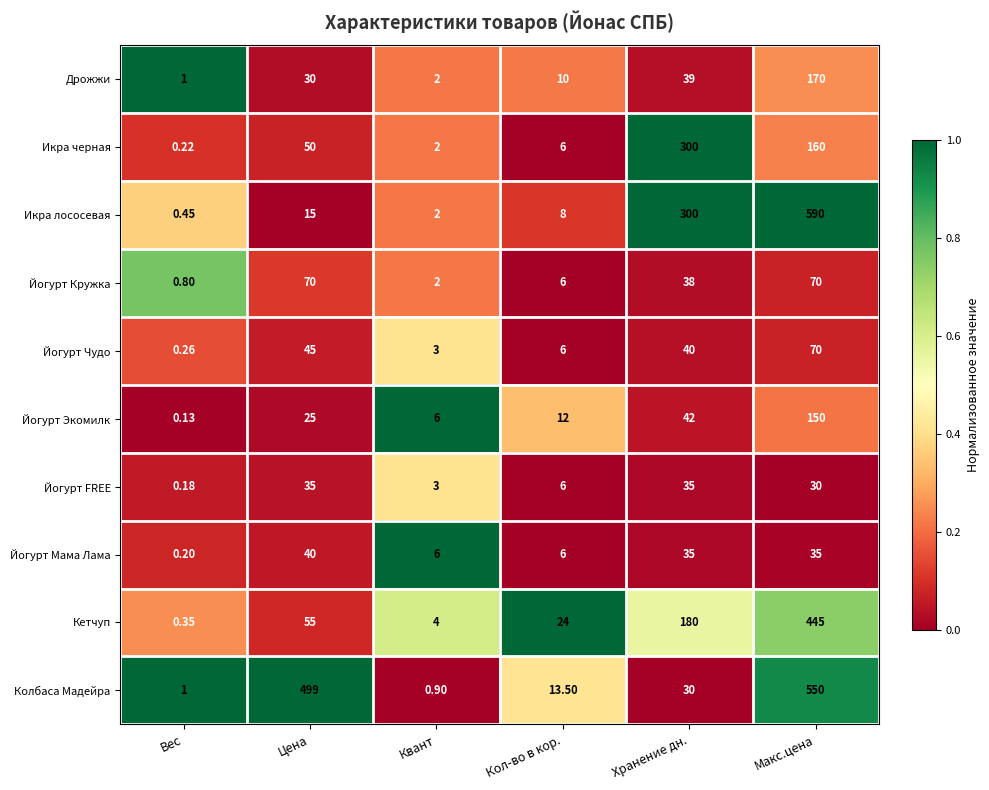

Rank the series at Цена from highest to lowest value.

Колбаса Мадейра, Йогурт Кружка, Кетчуп, Икра черная, Йогурт Чудо, Йогурт Мама Лама, Йогурт FREE, Дрожжи, Йогурт Экомилк, Икра лососевая